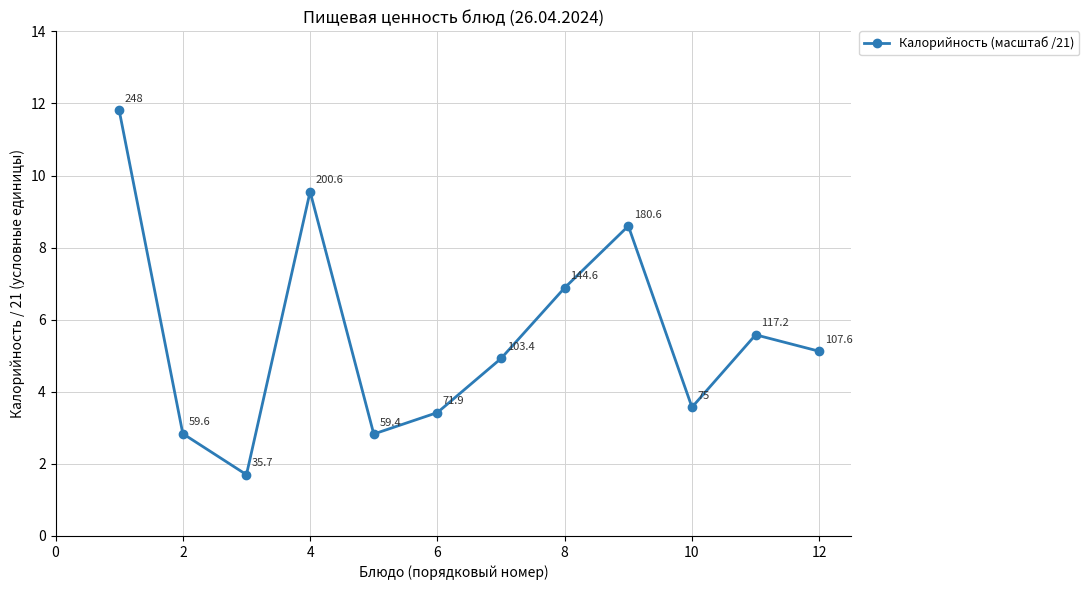

What is the minimum value shown in the chart?

1.7